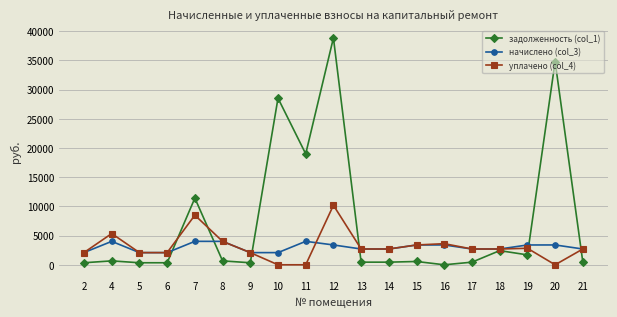

List the series in order of their peak value, lowest first.

начислено (col_3), уплачено (col_4), задолженность (col_1)